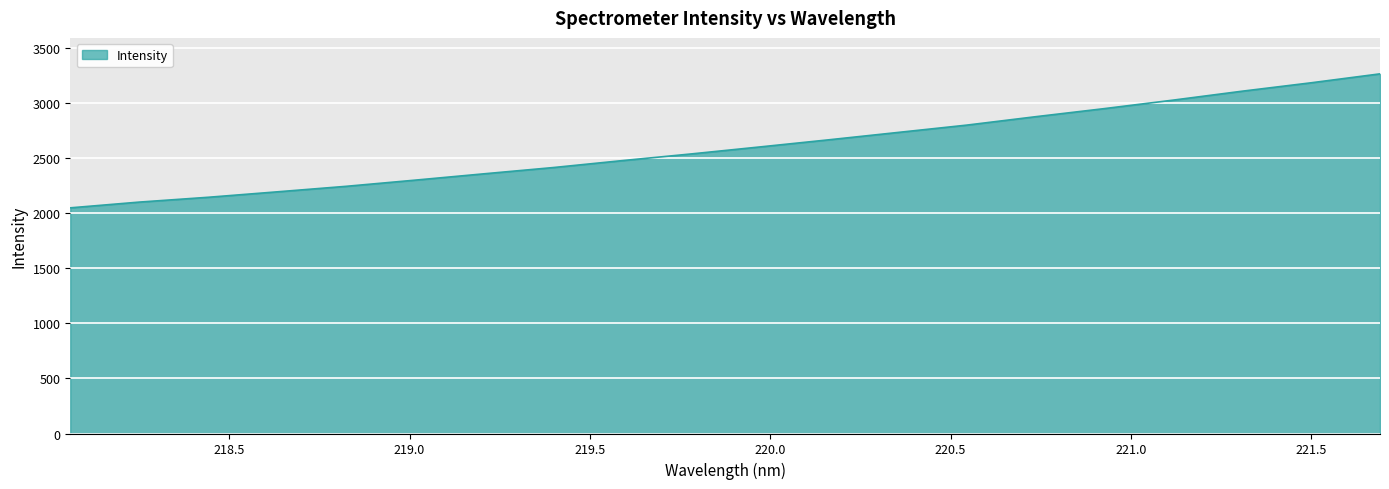

What is the greatest value displayed?

3262.9